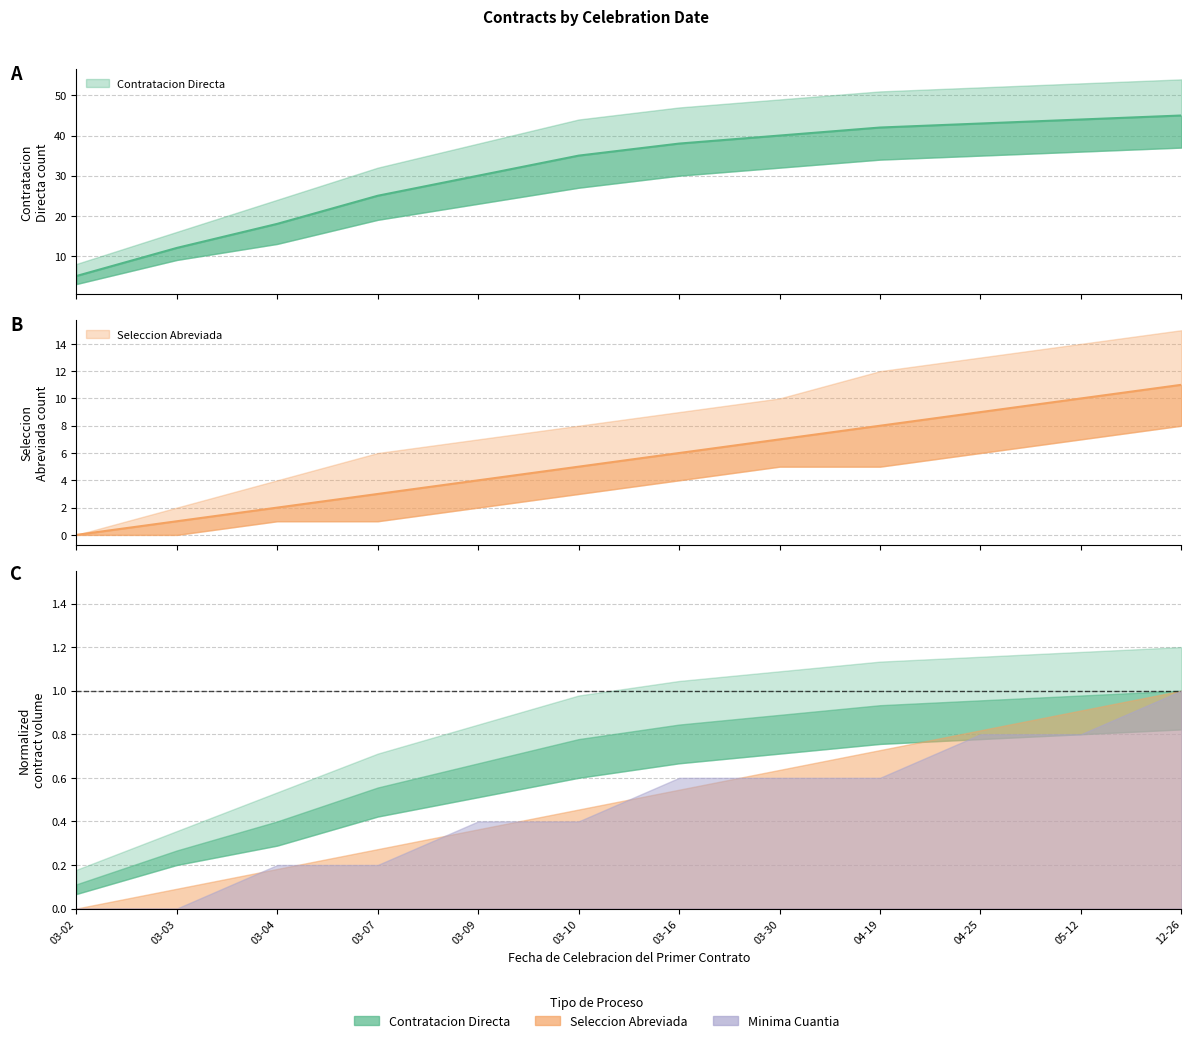

Where is Contratacion Directa nearest to the value 25?

03-07